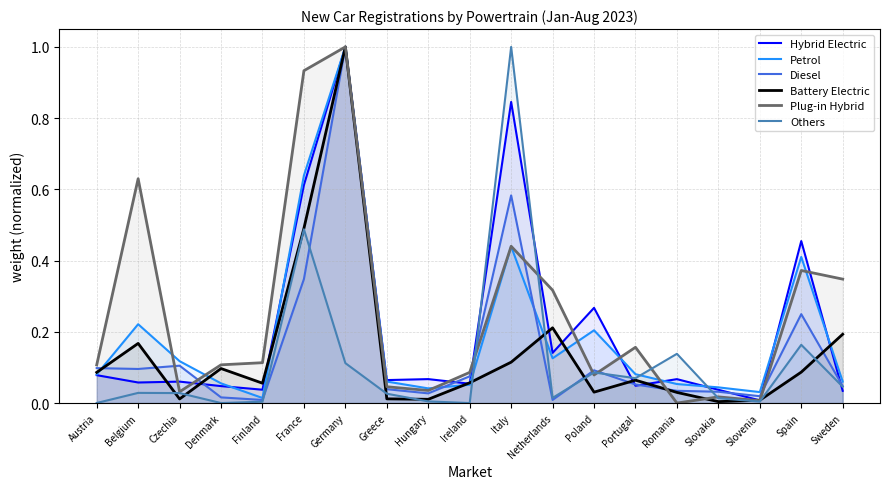

Does the chart have visible grid lines?

Yes